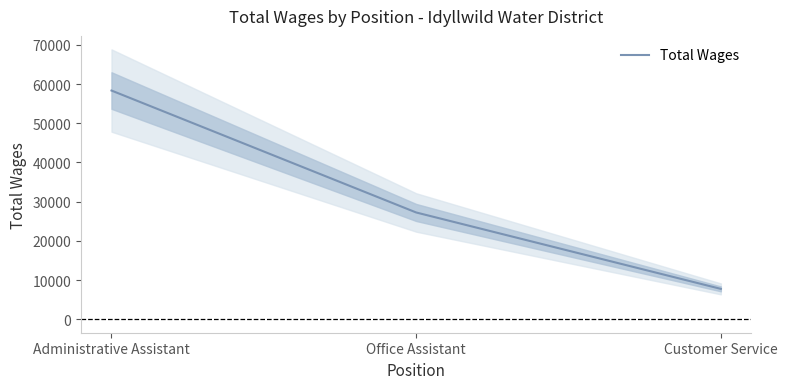

Reading left to right, list all the values displayed in this chart.

Administrative Assistant=58345	Office Assistant=27237	Customer Service=7742